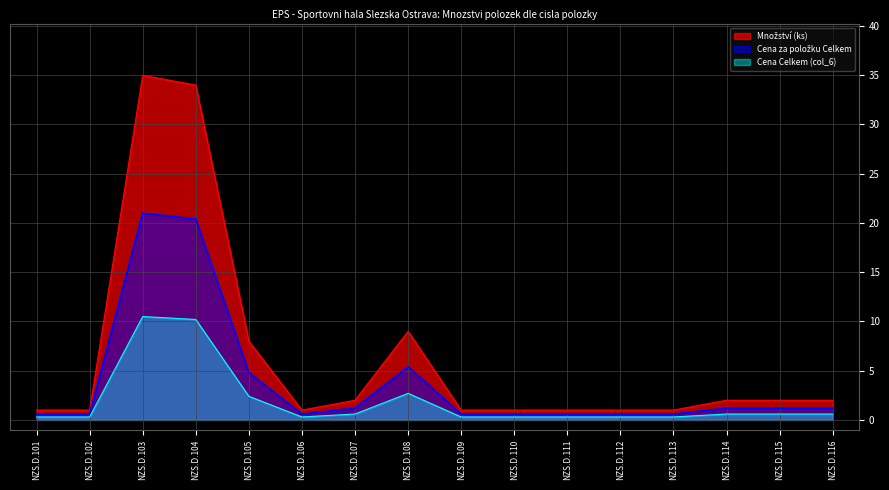

The value of Množství (ks) at NZS.D.101 is 0. True or false?

False